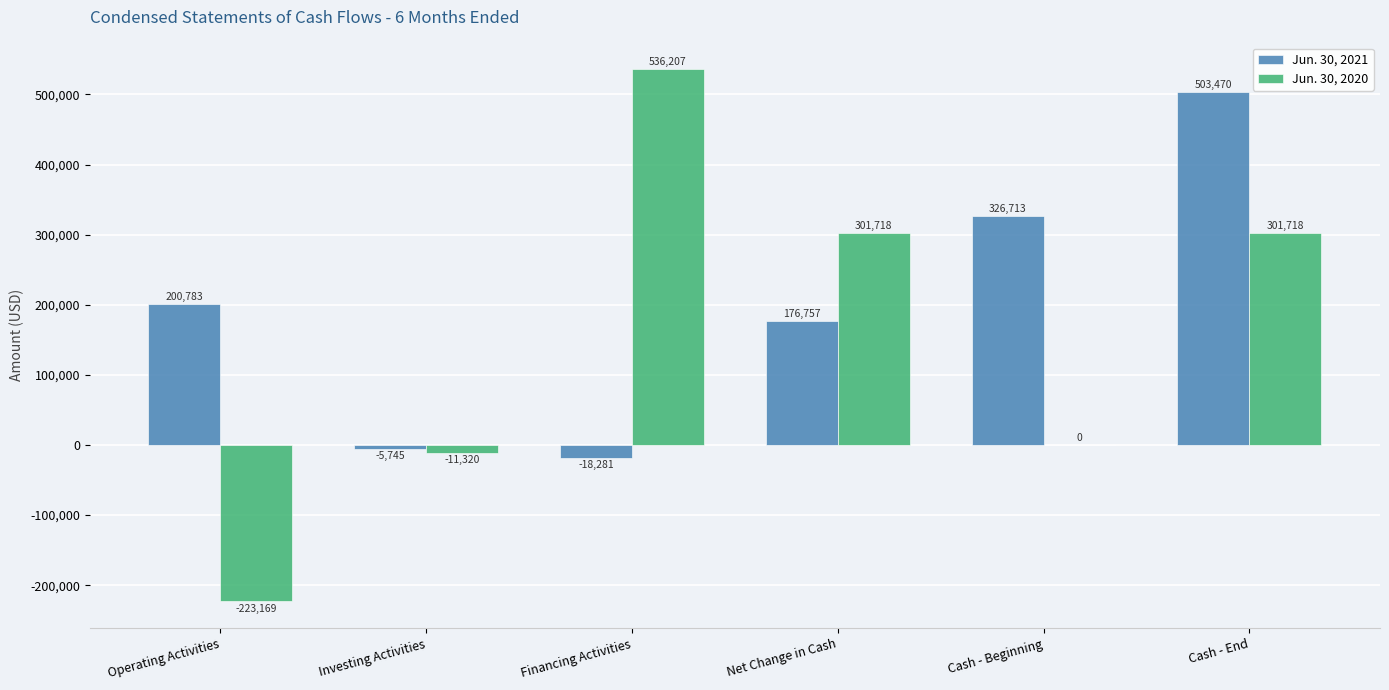

The Jun. 30, 2020 series shows -108704 at Operating Activities. True or false?

False